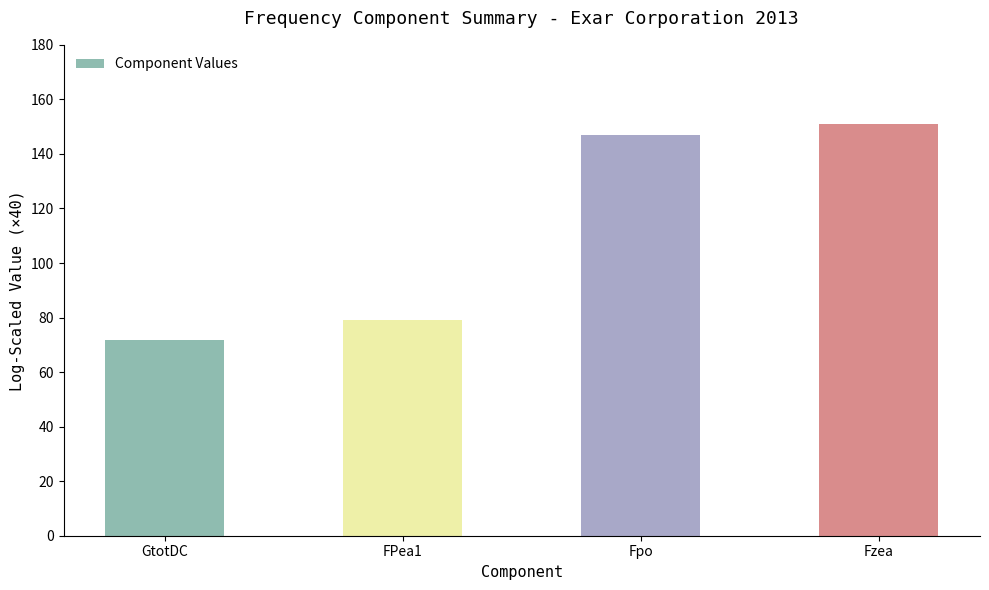

What is the label of the 1st bar from the right?

Fzea